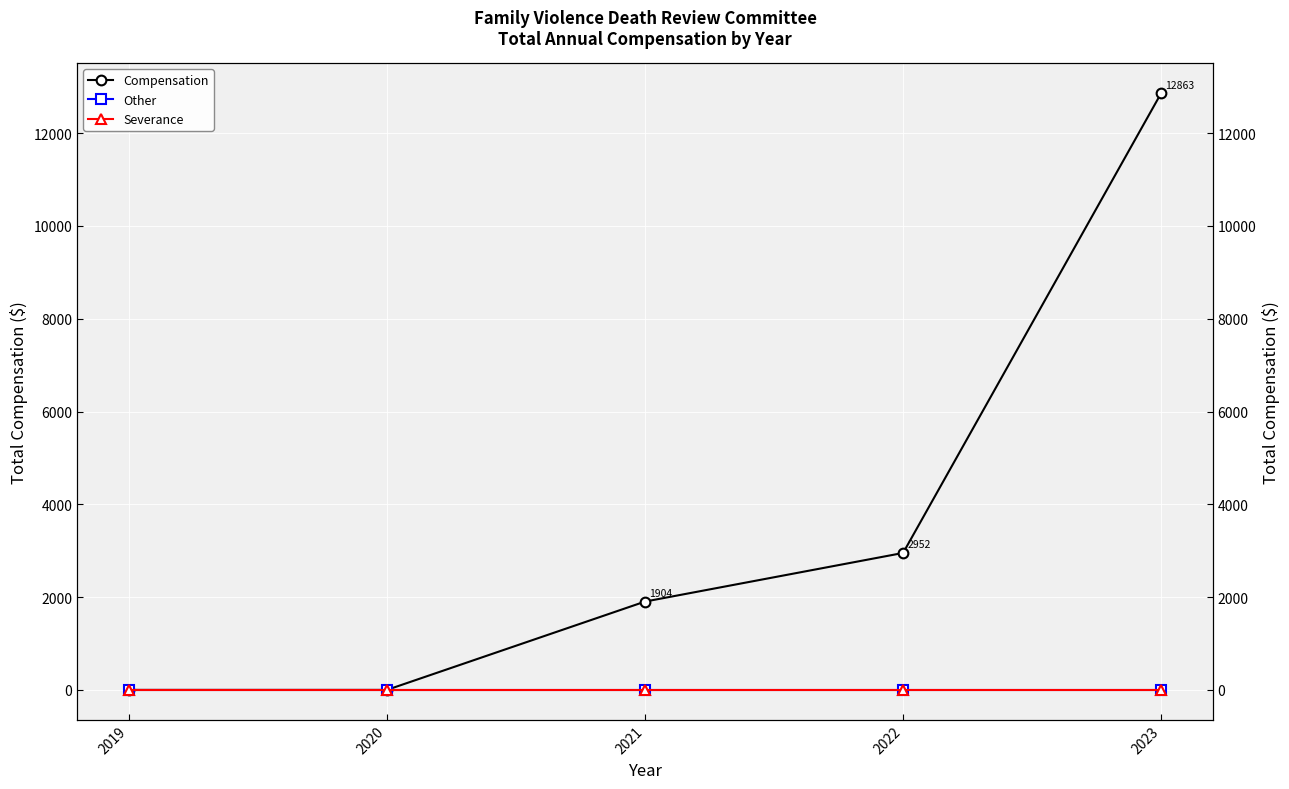

Where does the Compensation series first go above 1904?

2022